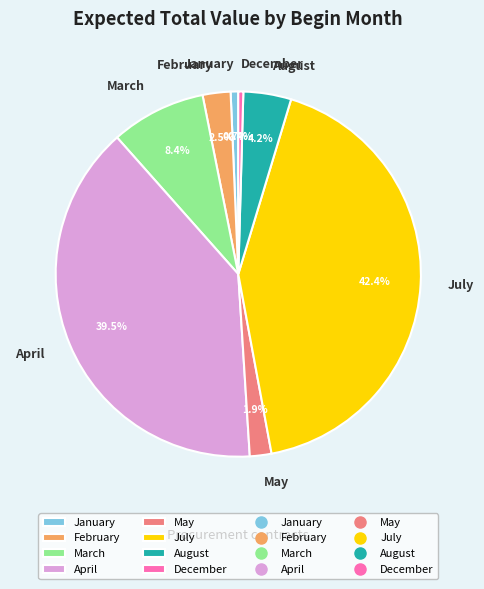

Combined, do May and July account for over 50%?

No